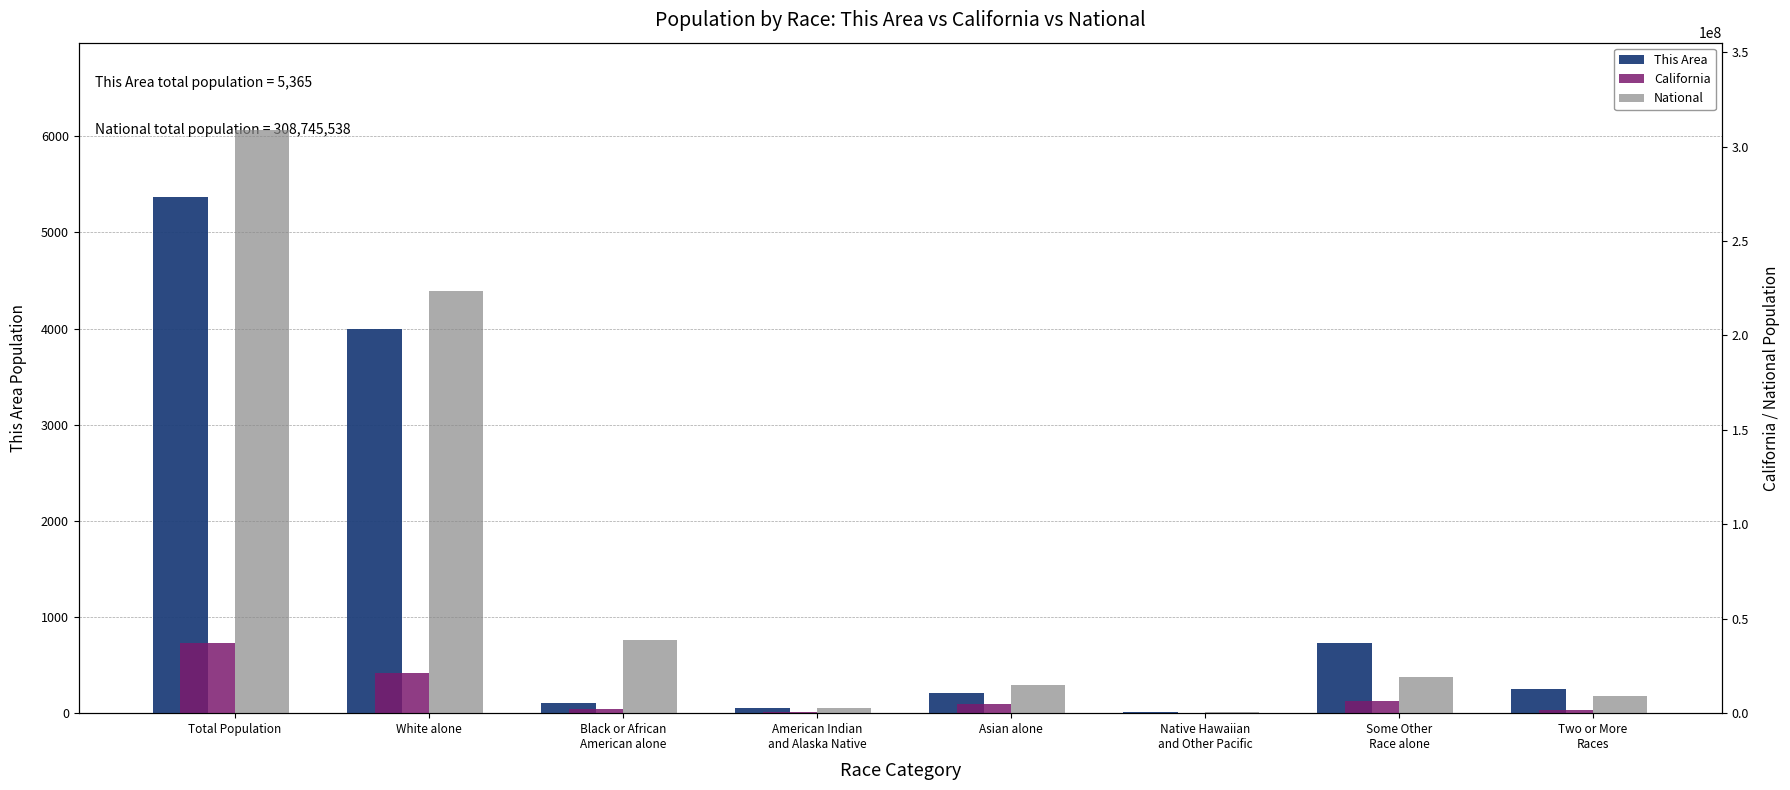

List the series in order of their peak value, highest first.

National, California, This Area